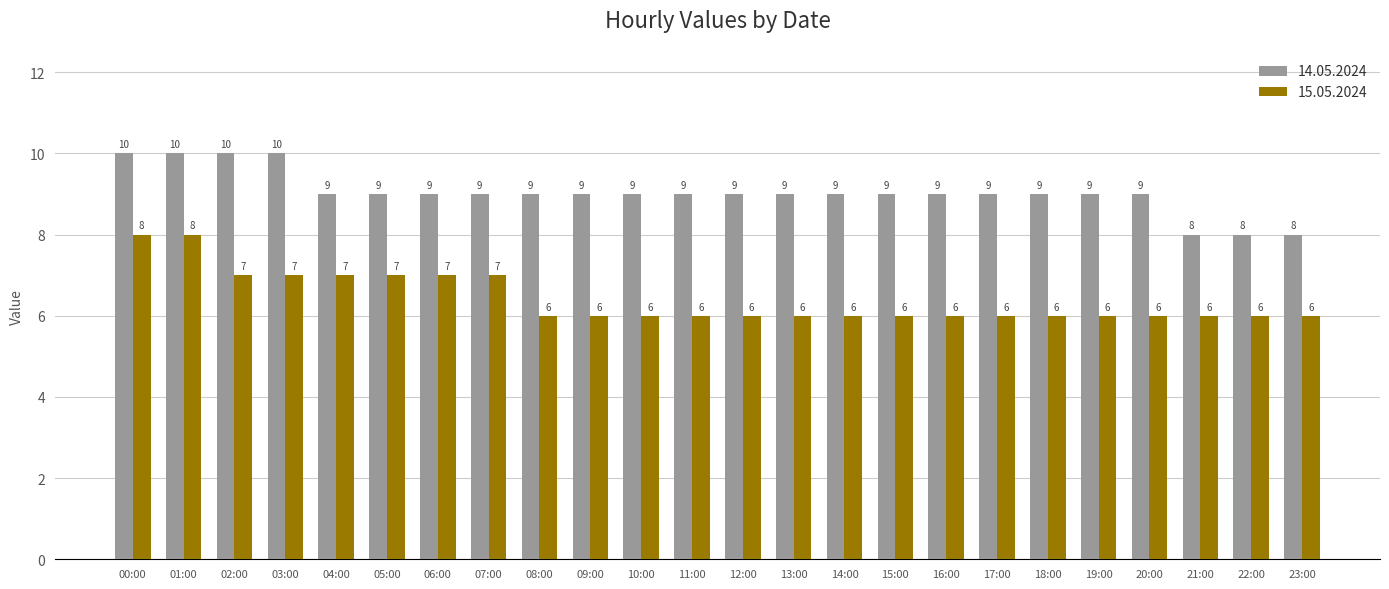

Is the value of 15.05.2024 at 00:00 greater than the value of 14.05.2024 at 18:00?

No